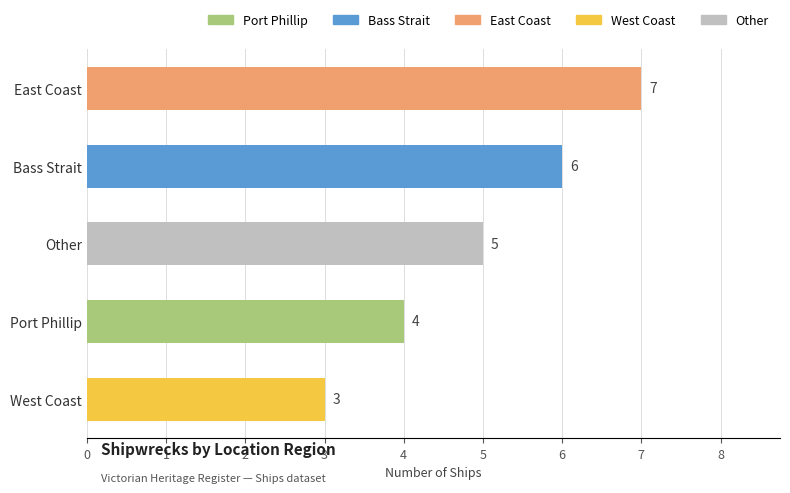

What is the label of the 1st bar from the top?

East Coast